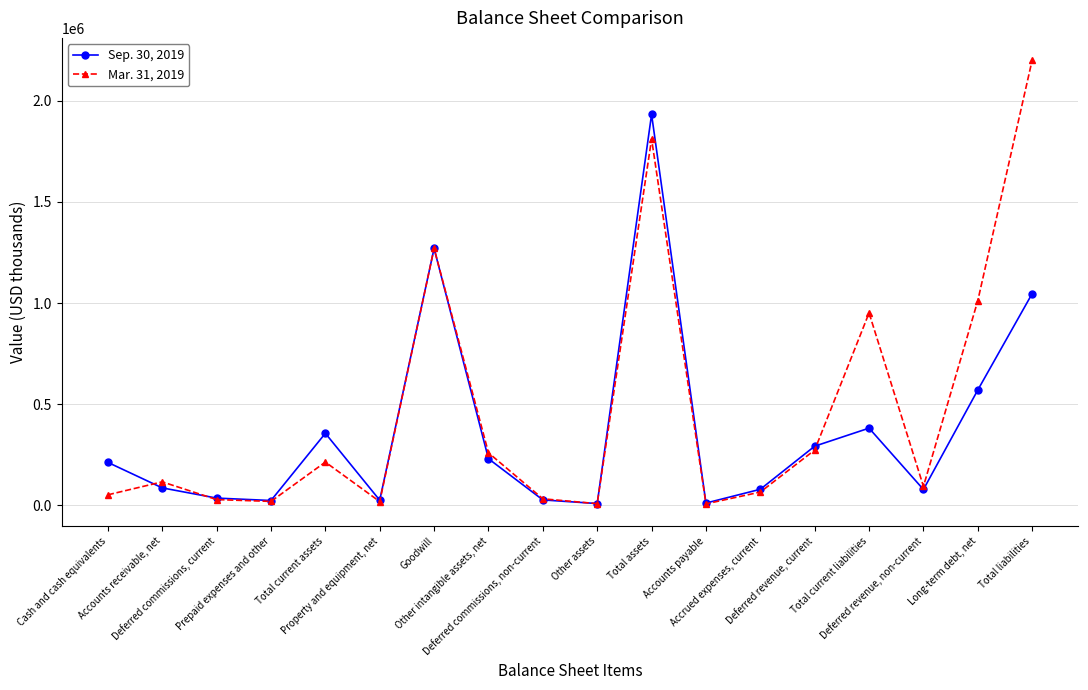

Which series has the largest range (max minus min)?

Mar. 31, 2019